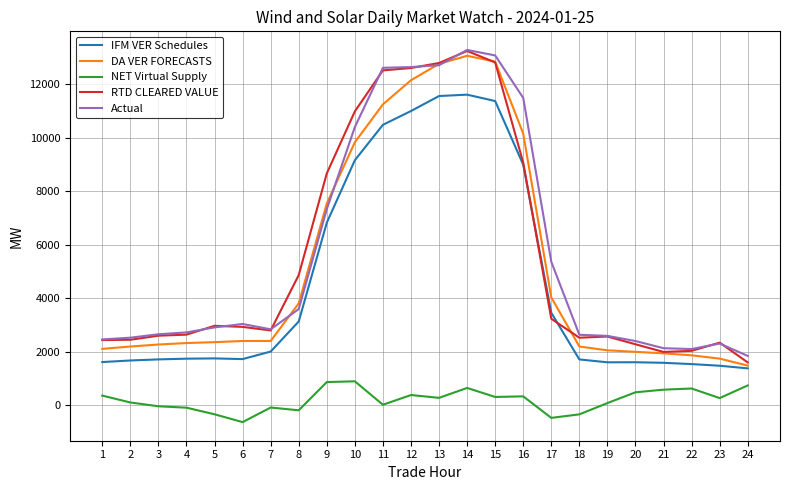

What is the difference between the RTD CLEARED VALUE values at 13 and 2?

10338.4